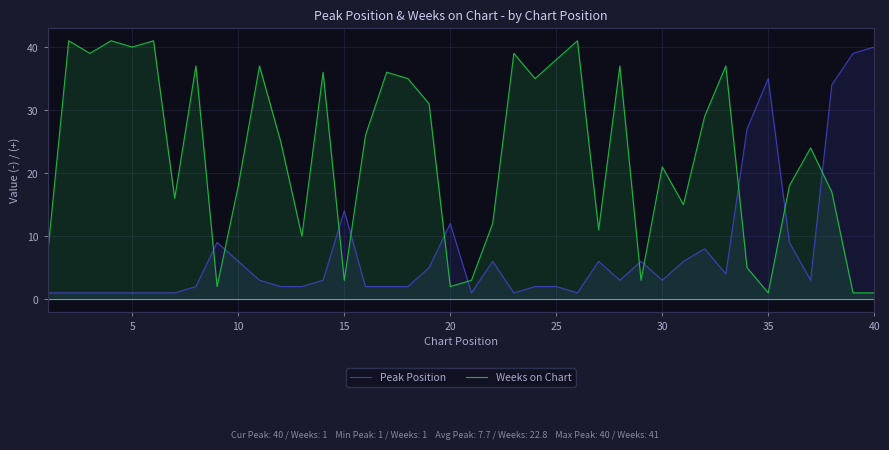

Does the chart display data point markers on the line(s)?

No